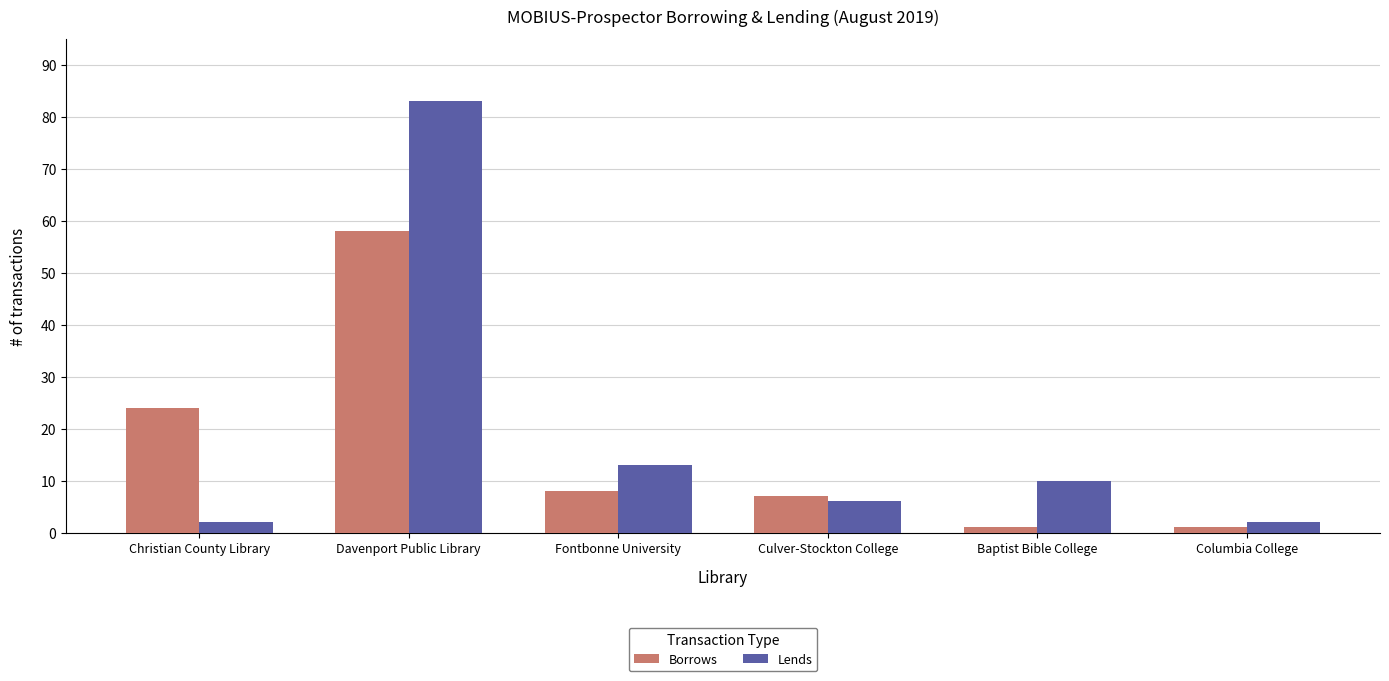

Reading left to right, transcribe all the data shown in this chart.

Borrows: Christian County Library=24	Davenport Public Library=58	Fontbonne University=8	Culver-Stockton College=7	Baptist Bible College=1	Columbia College=1
Lends: Christian County Library=2	Davenport Public Library=83	Fontbonne University=13	Culver-Stockton College=6	Baptist Bible College=10	Columbia College=2